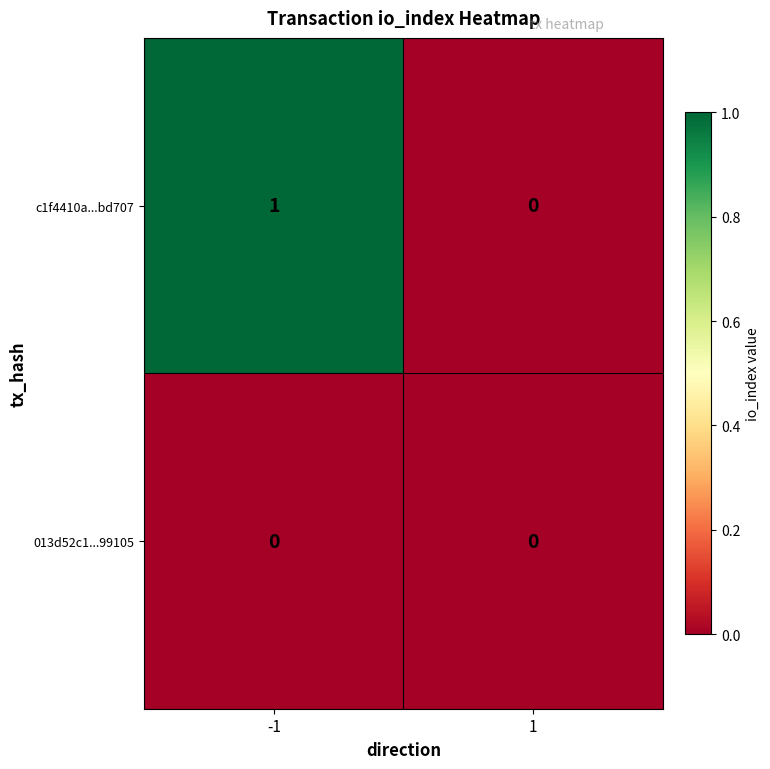

Which series has the largest total across all categories?

c1f4410a...bd707